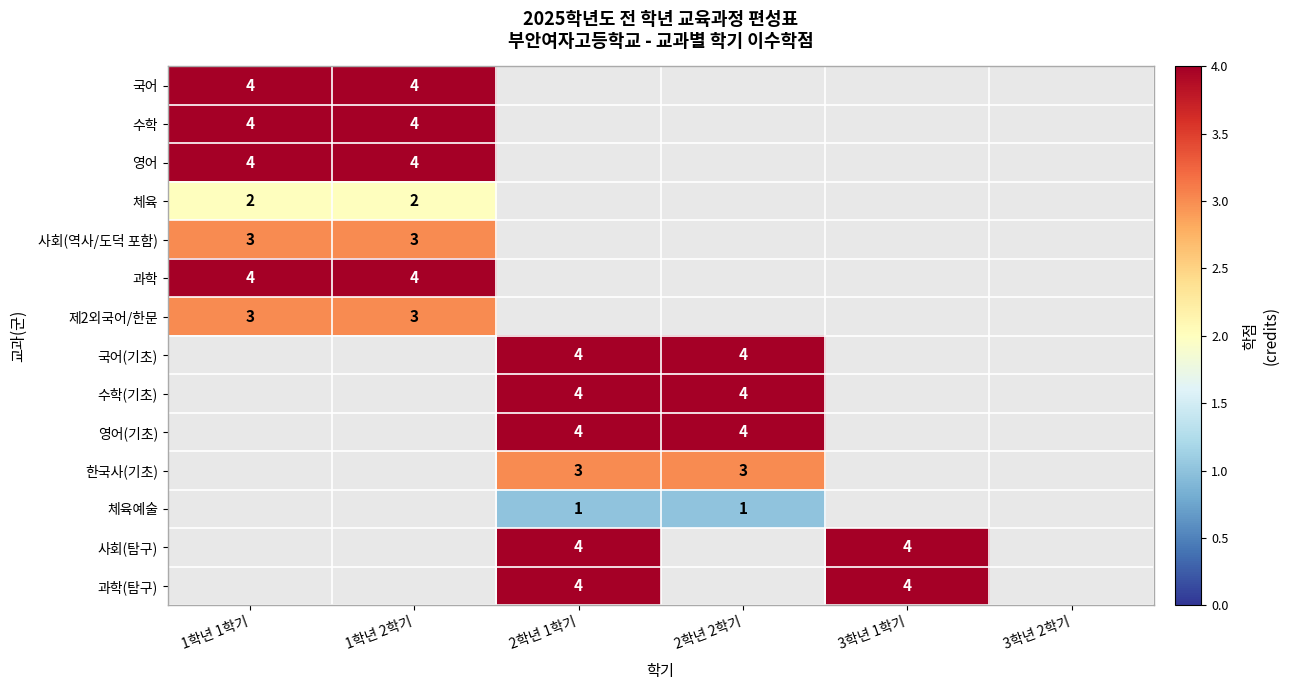

The value of 사회(탐구) at 2학년 1학기 is 4. True or false?

True